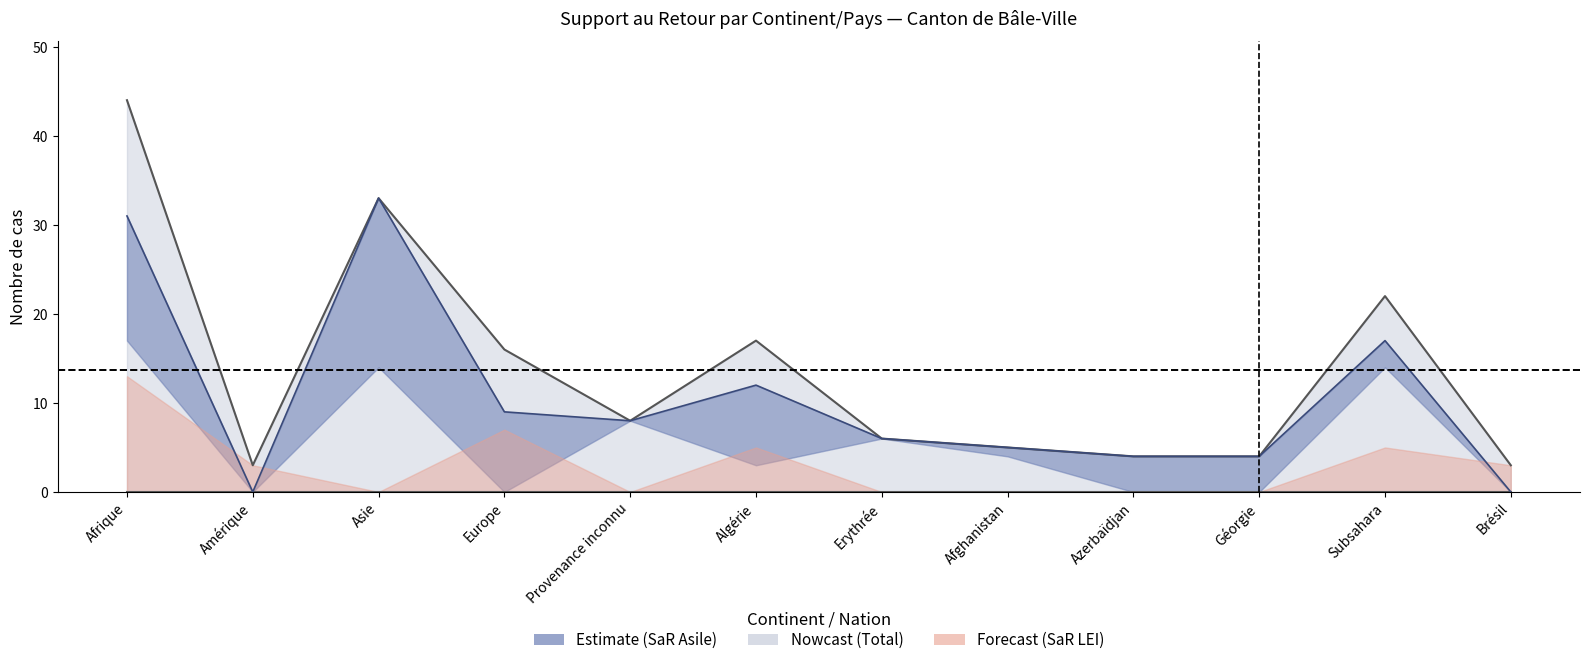

Does the chart have visible grid lines?

No